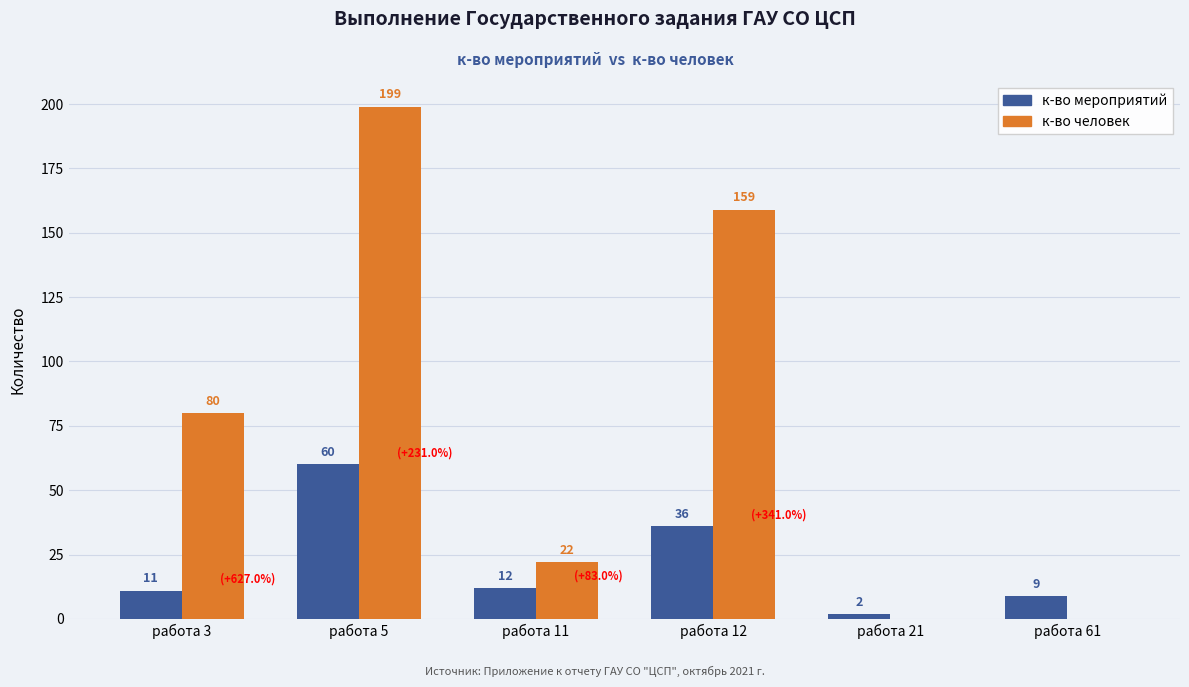

The к-во человек series shows 293 at работа 5. True or false?

False